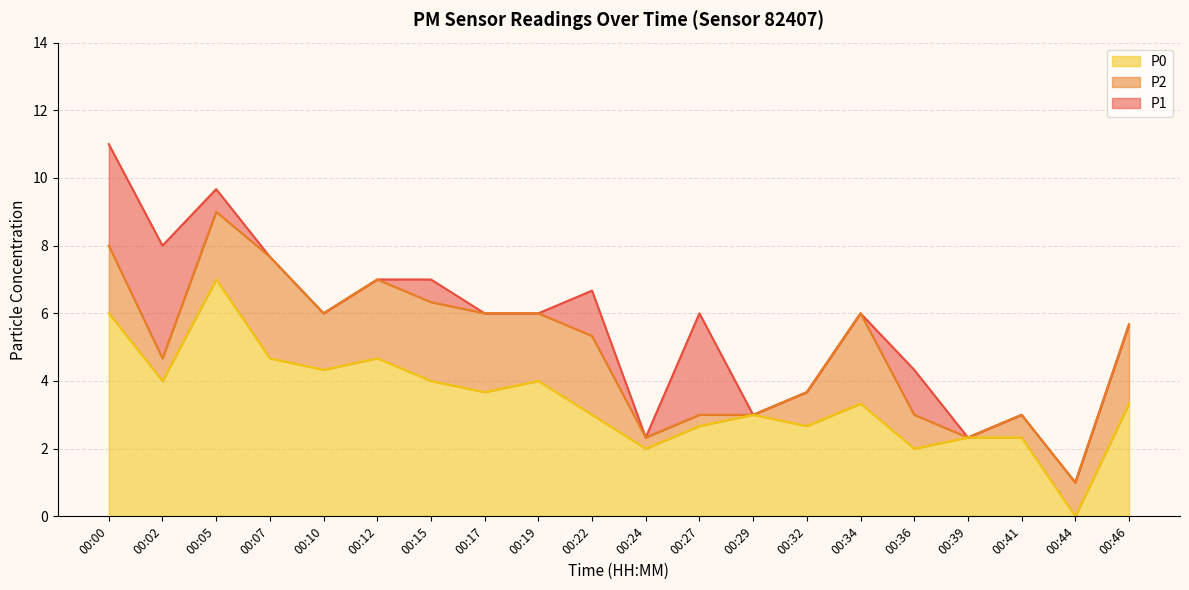

Is the value of P0 at 00:19 greater than the value of P1 at 00:24?

Yes